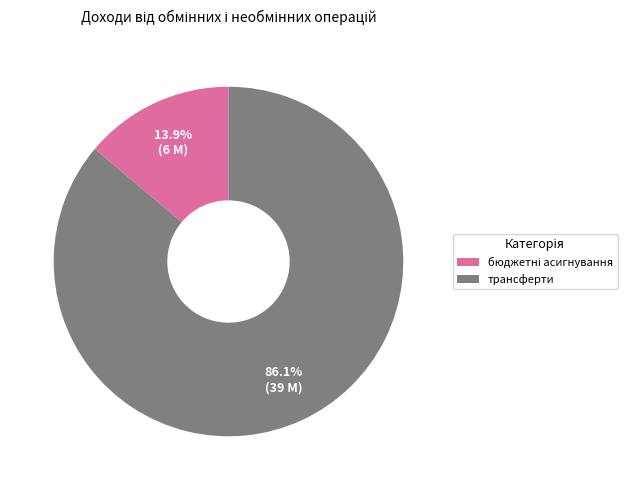

Count the number of slices in the pie.

2